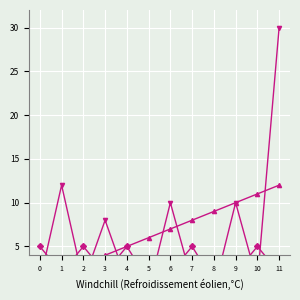

The col_4 series shows 1 at 5. True or false?

False